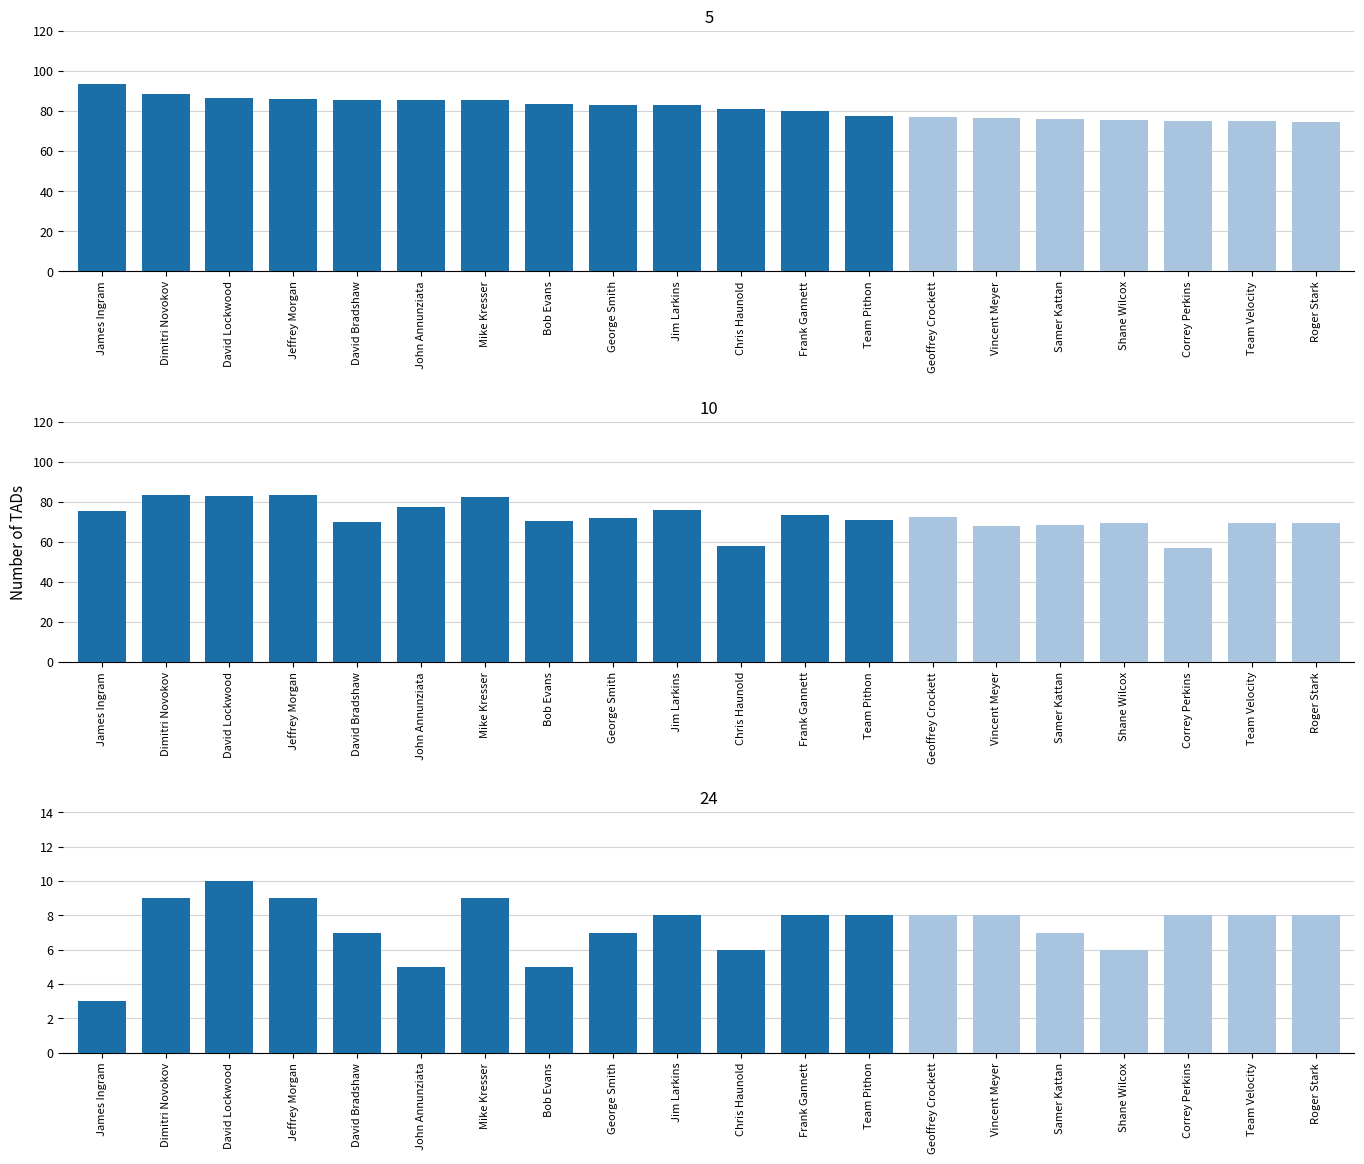

At how many categories does at least one series exceed 76?

15